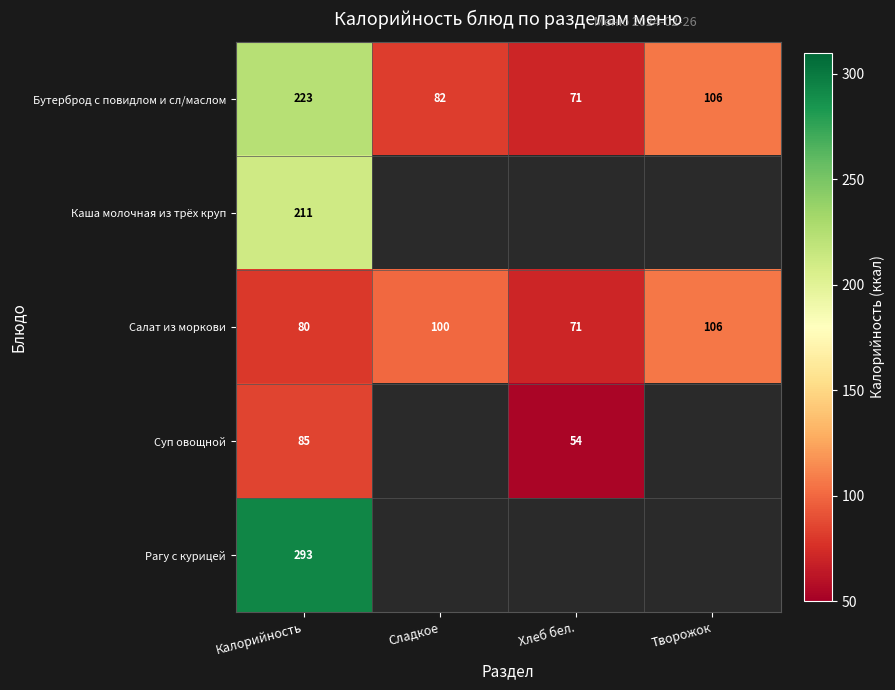

What is the greatest value displayed?

293.4